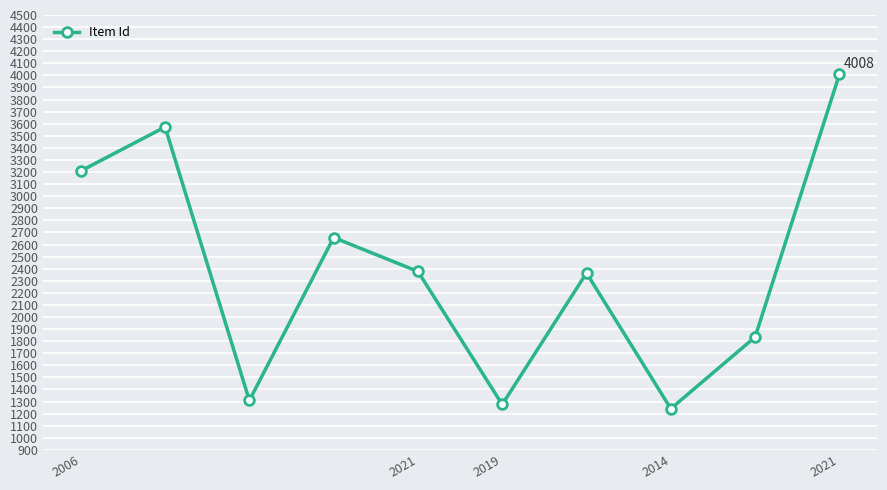

How many interior local valleys (lower than both neighbors) does the data have?

3